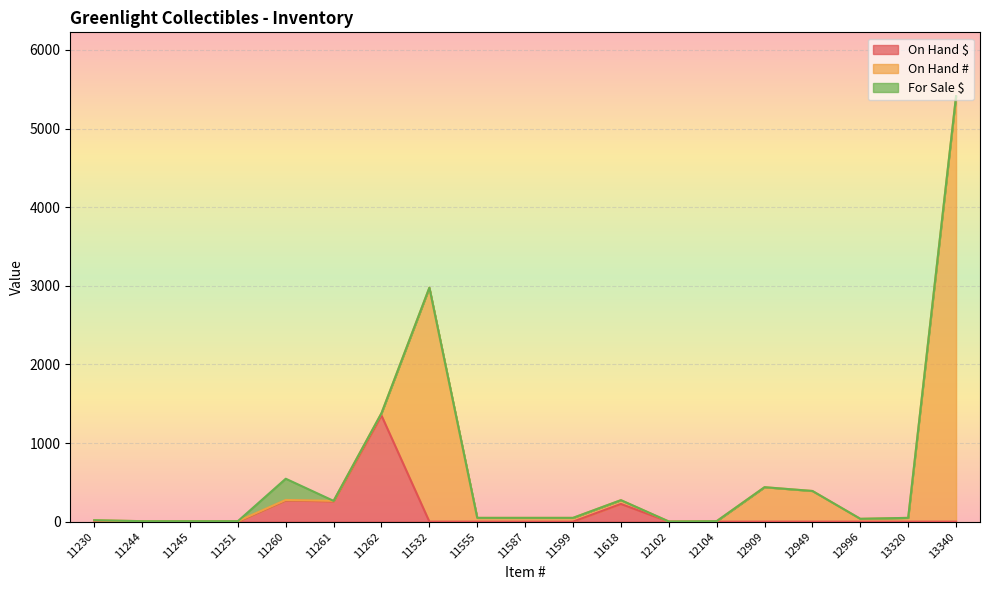

How many times do On Hand # and On Hand $ cross each other?

4